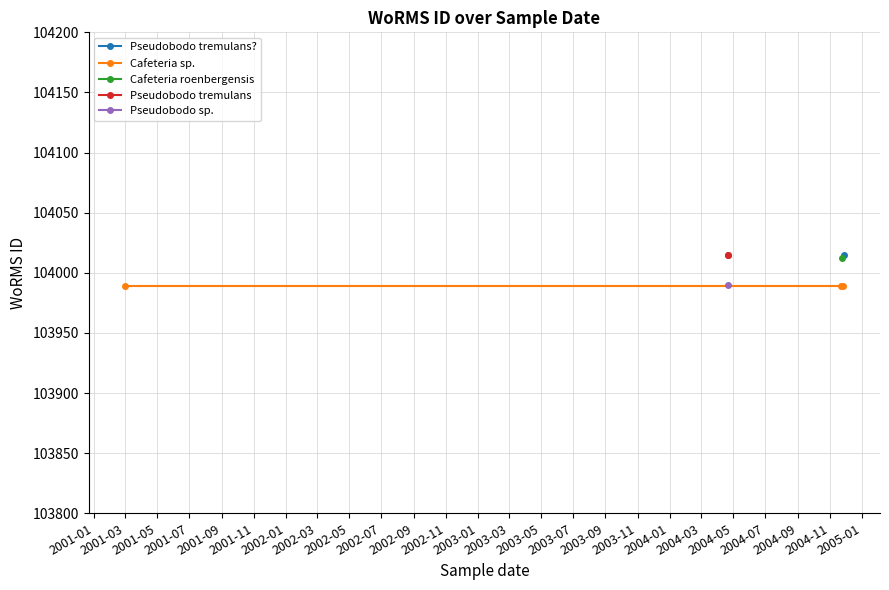

Reading left to right, what are all the values shown in this chart?

2004-11-28=104015	2004-11-26=103989	2004-11-22=103989	2001-02-28=103989	2004-11-24=104012	2004-04-21=104015	2004-04-21=103990	2004-04-21=104015